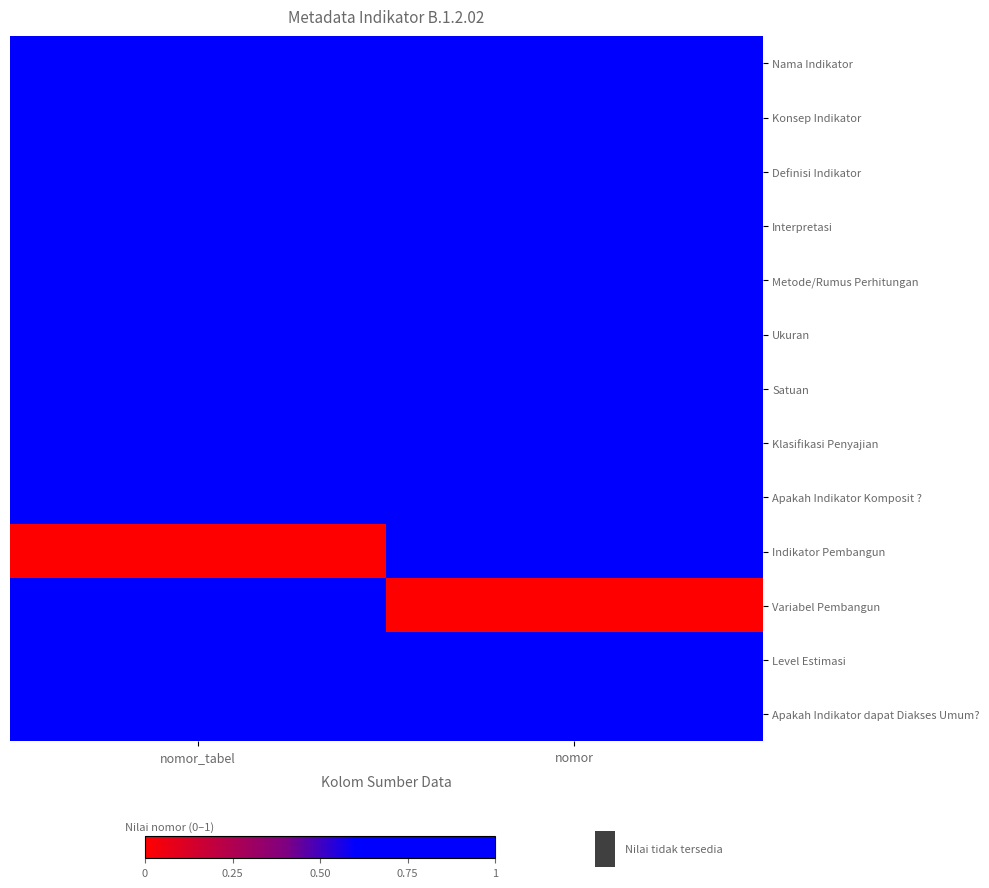

Rank the series at nomor_tabel from highest to lowest value.

Nama Indikator, Konsep Indikator, Definisi Indikator, Interpretasi, Metode/Rumus Perhitungan, Ukuran, Satuan, Klasifikasi Penyajian, Apakah Indikator Komposit ?, Variabel Pembangun, Level Estimasi, Apakah Indikator dapat Diakses Umum?, Indikator Pembangun